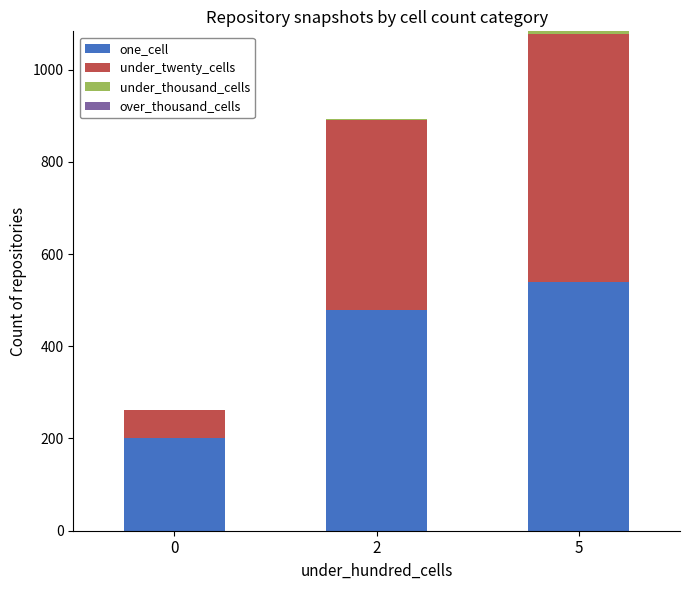

How many distinct data groups are displayed?

3